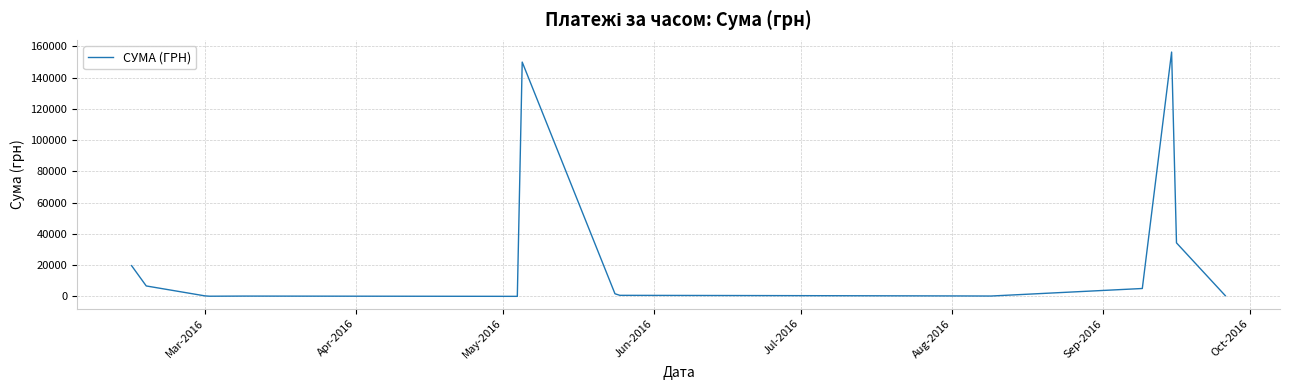

What is the greatest value displayed?

156415.5